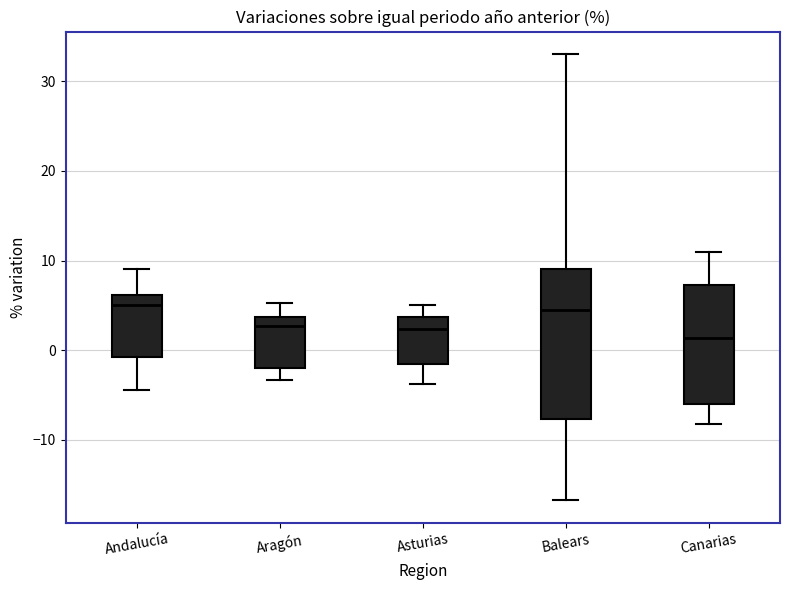

Reading left to right, read every box against the y-axis: the position of its median line, the range the box covers, and the ends of its whiskers. The values are not printed on the chart, so give them approximately, as read against the axis.

Andalucía: median 5, box -1 to 6, whiskers -4 to 9
Aragón: median 3, box -2 to 4, whiskers -3 to 5
Asturias: median 2, box -2 to 4, whiskers -4 to 5
Balears: median 5, box -8 to 9, whiskers -17 to 33
Canarias: median 1, box -6 to 7, whiskers -8 to 11